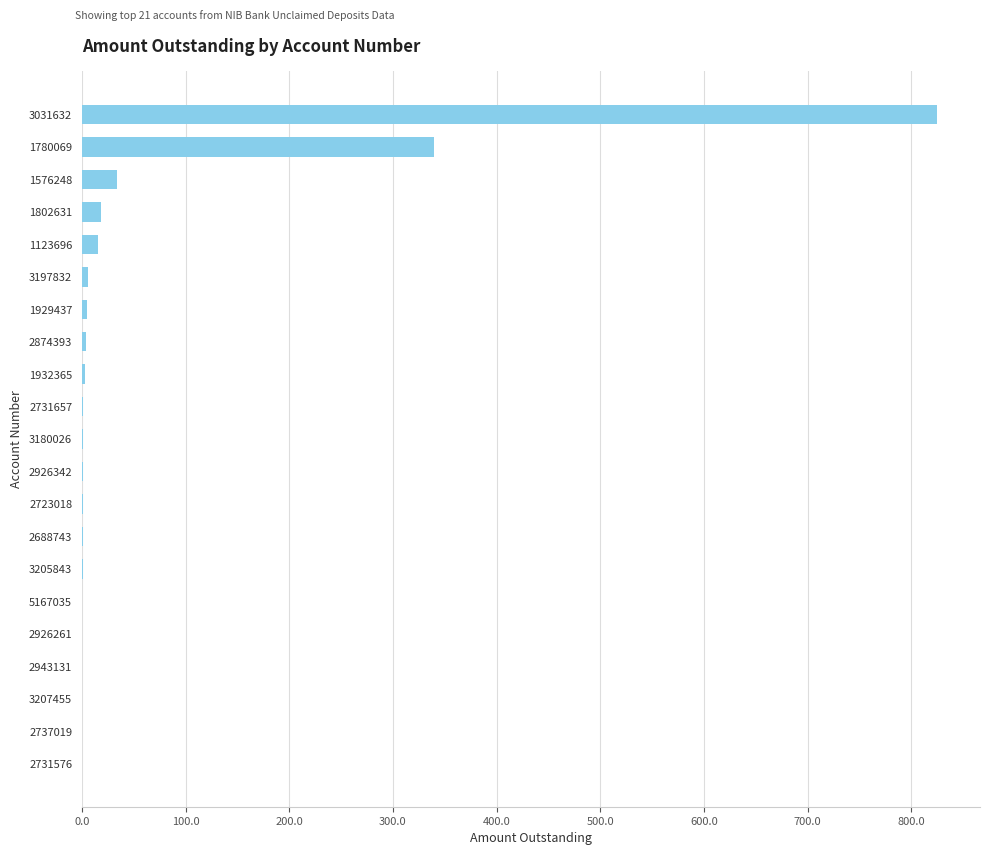

At which label is the value closest to 412?

1780069